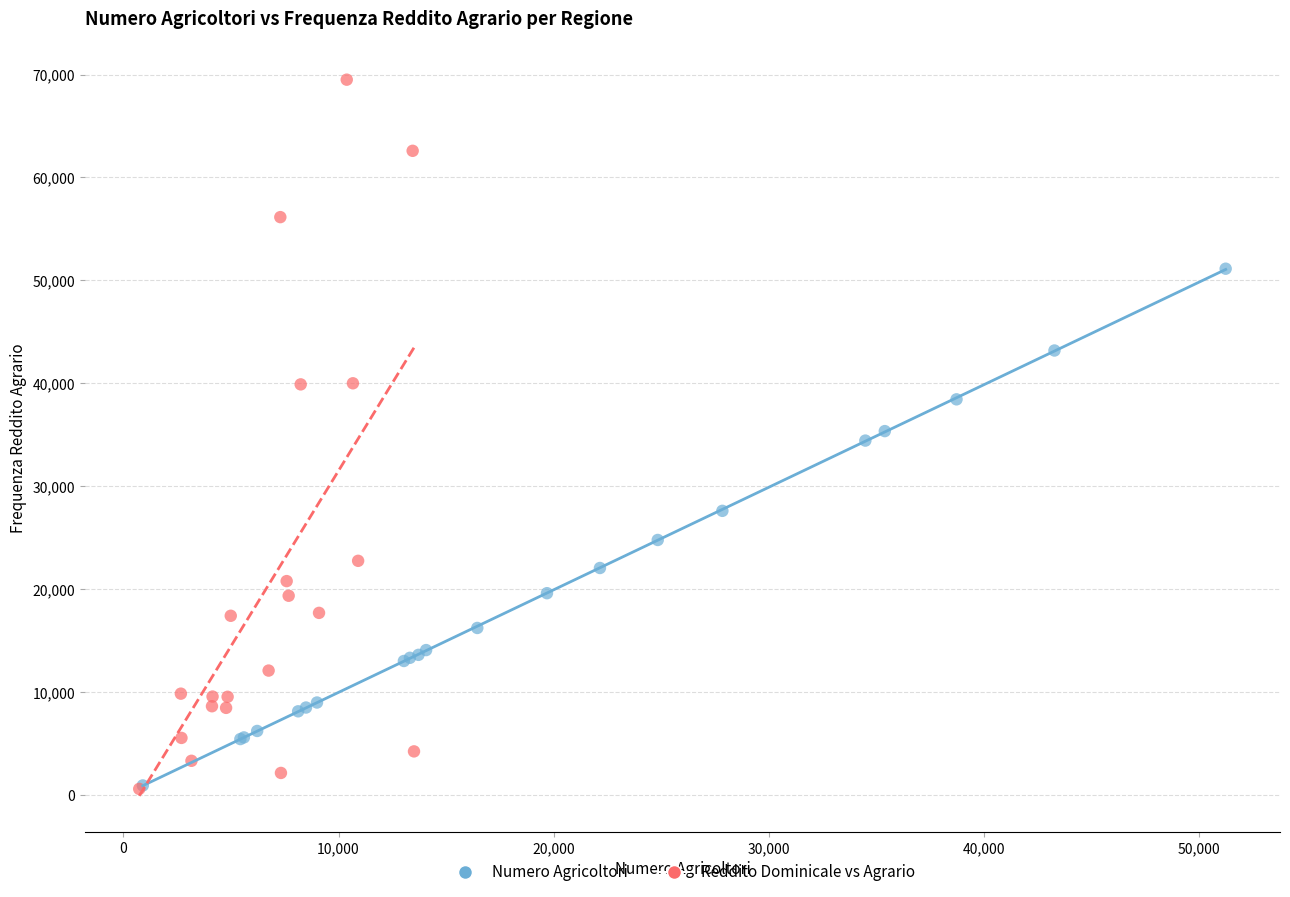

What are all the series names shown in the legend?

Numero Agricoltori, Reddito Dominicale vs Agrario